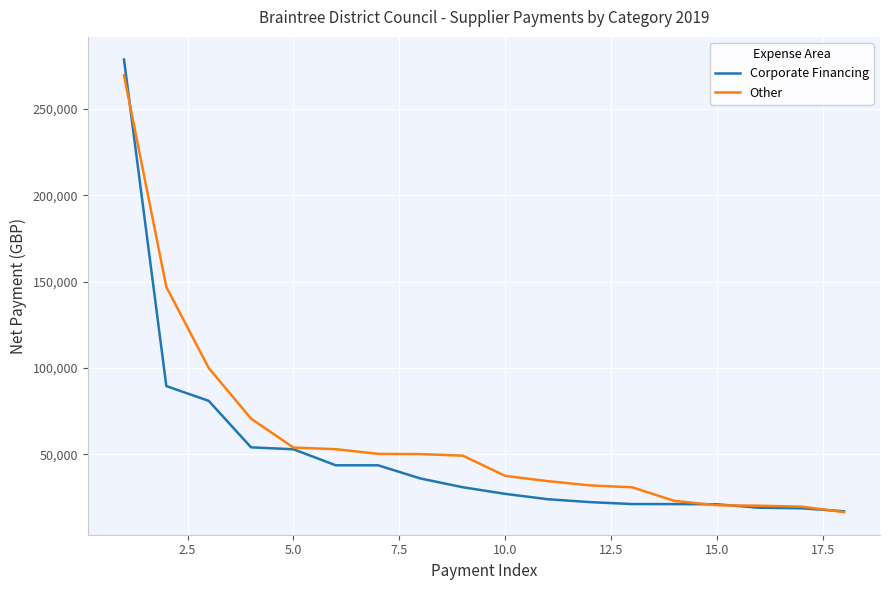

What is the highest value of the Corporate Financing series?

278639.0